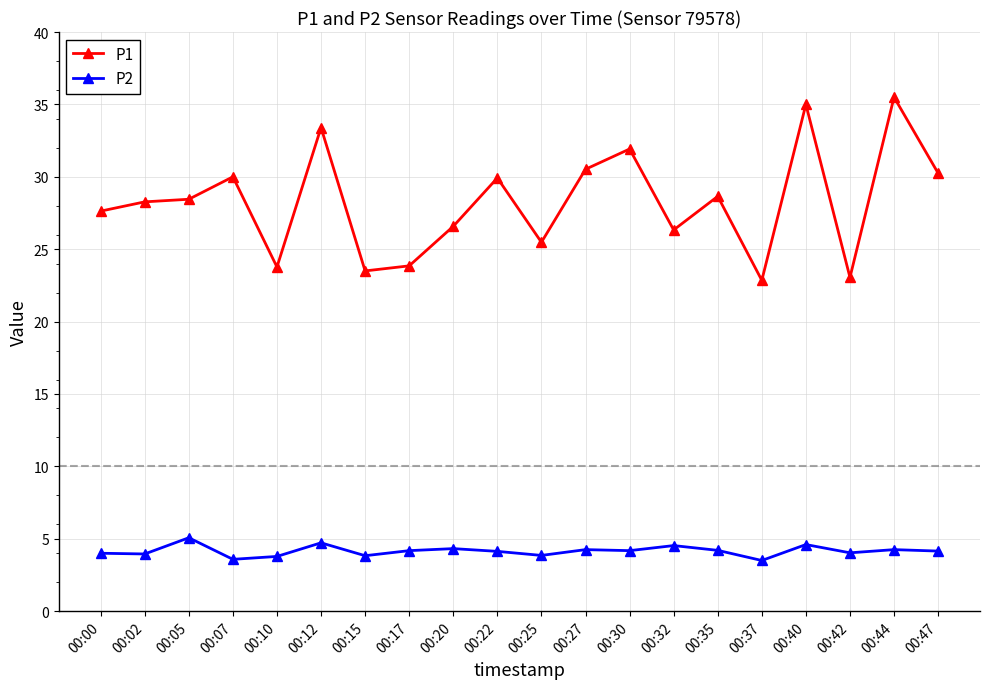

What is the average value of the P1 series?

28.2